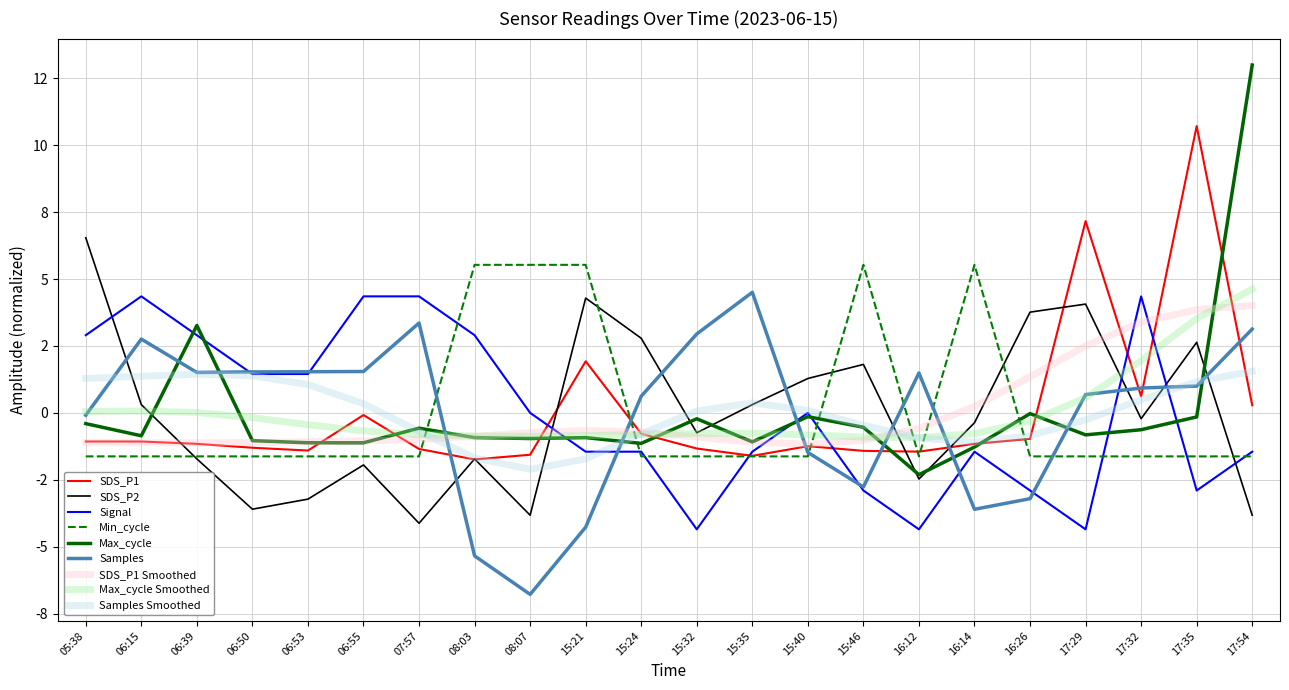

What is the difference between the highest and lowest values at 15:24?

4.4